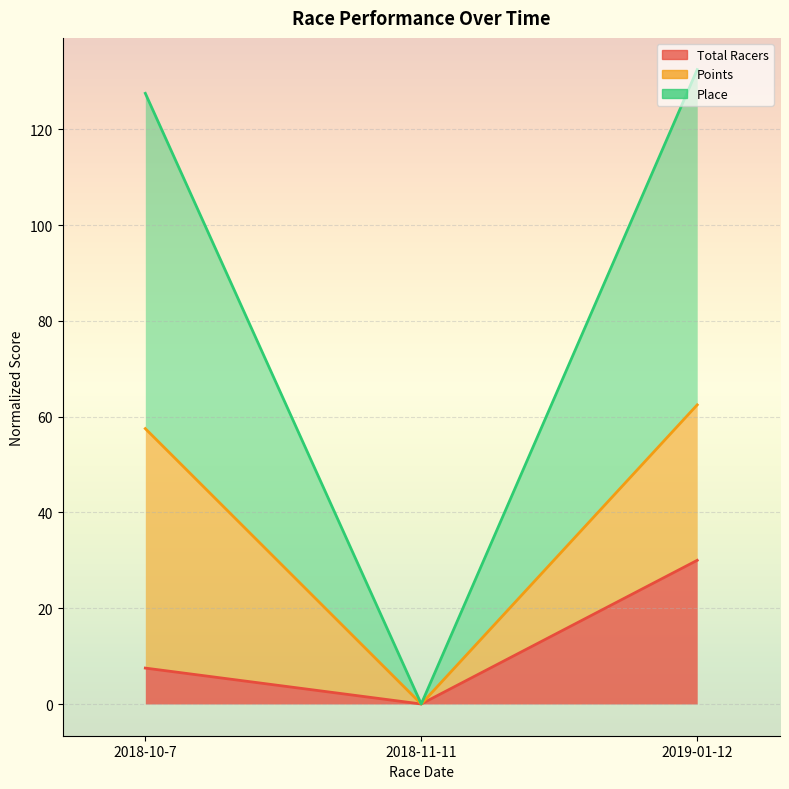

At which label does Place reach its peak?

2019-01-12